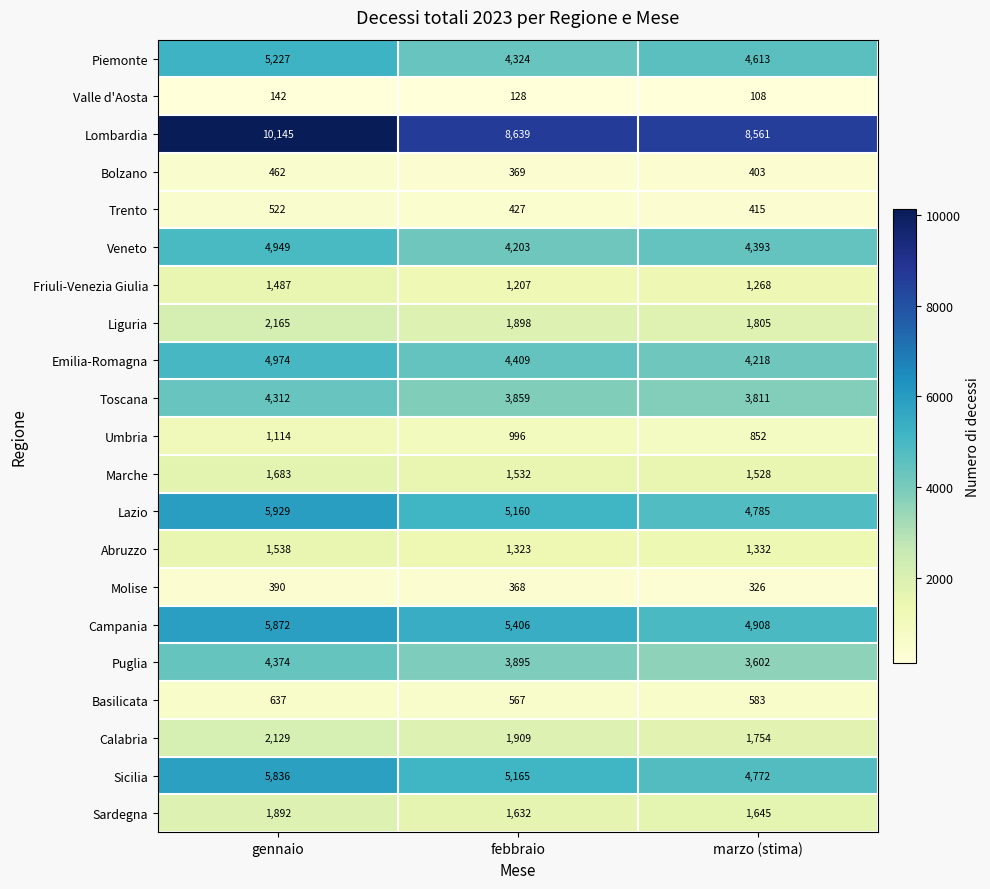

Between febbraio and marzo (stima), which series saw the biggest shift?

Campania